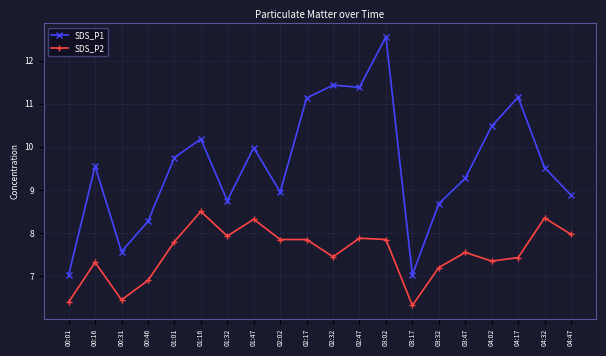

What is the value of the SDS_P2 point at the 15th from the left?

7.2